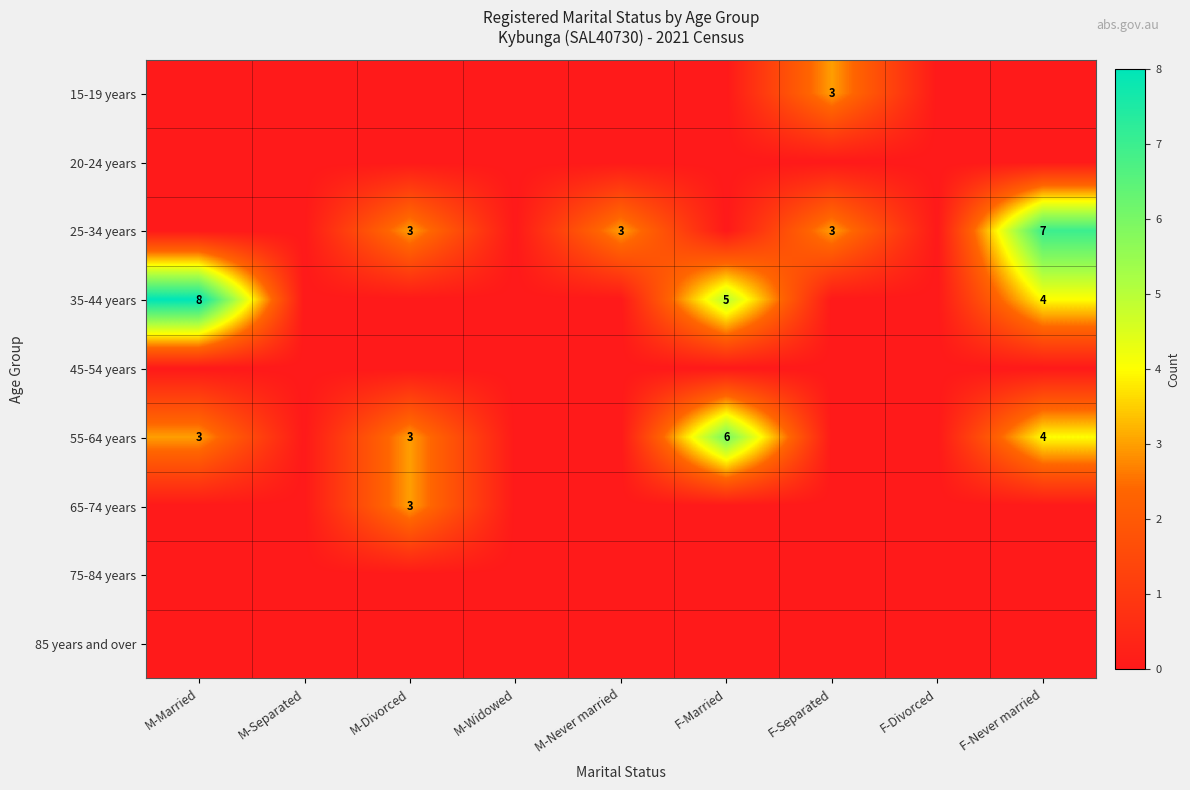

The value of 25-34 years at M-Divorced is 3. True or false?

True